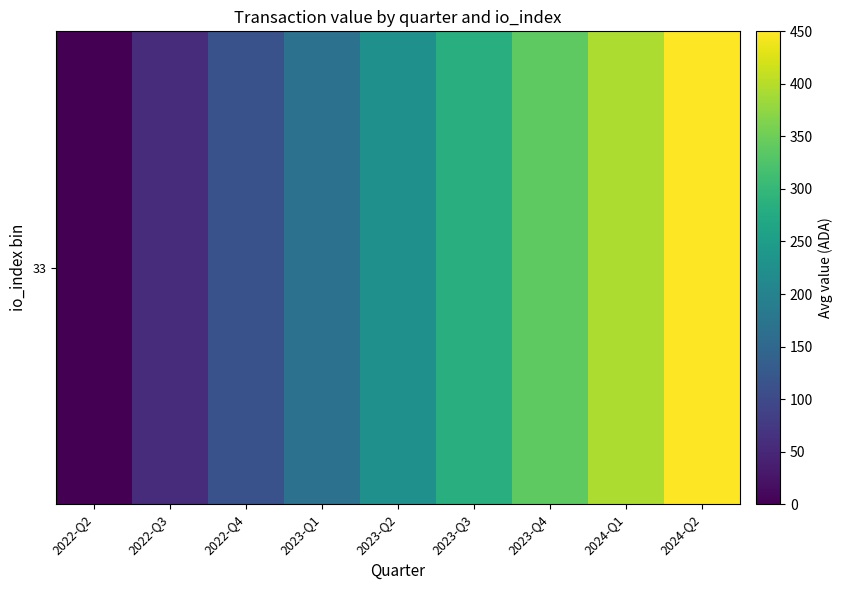

The chart shows a value of 620.9 at 2024-Q2. True or false?

False